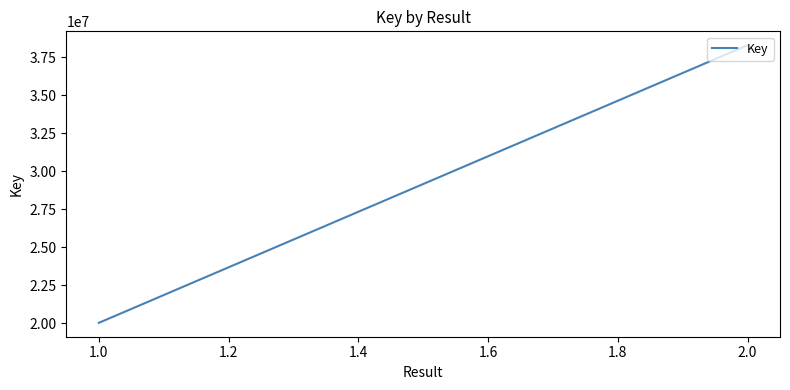

What is the difference between the maximum and minimum values?

18269833